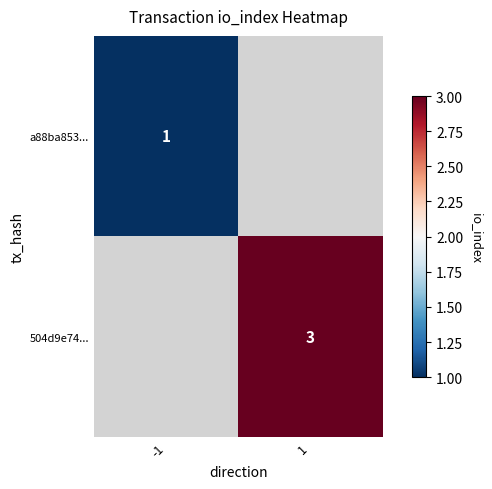

The value of 504d9e74... at 1 is 3. True or false?

True